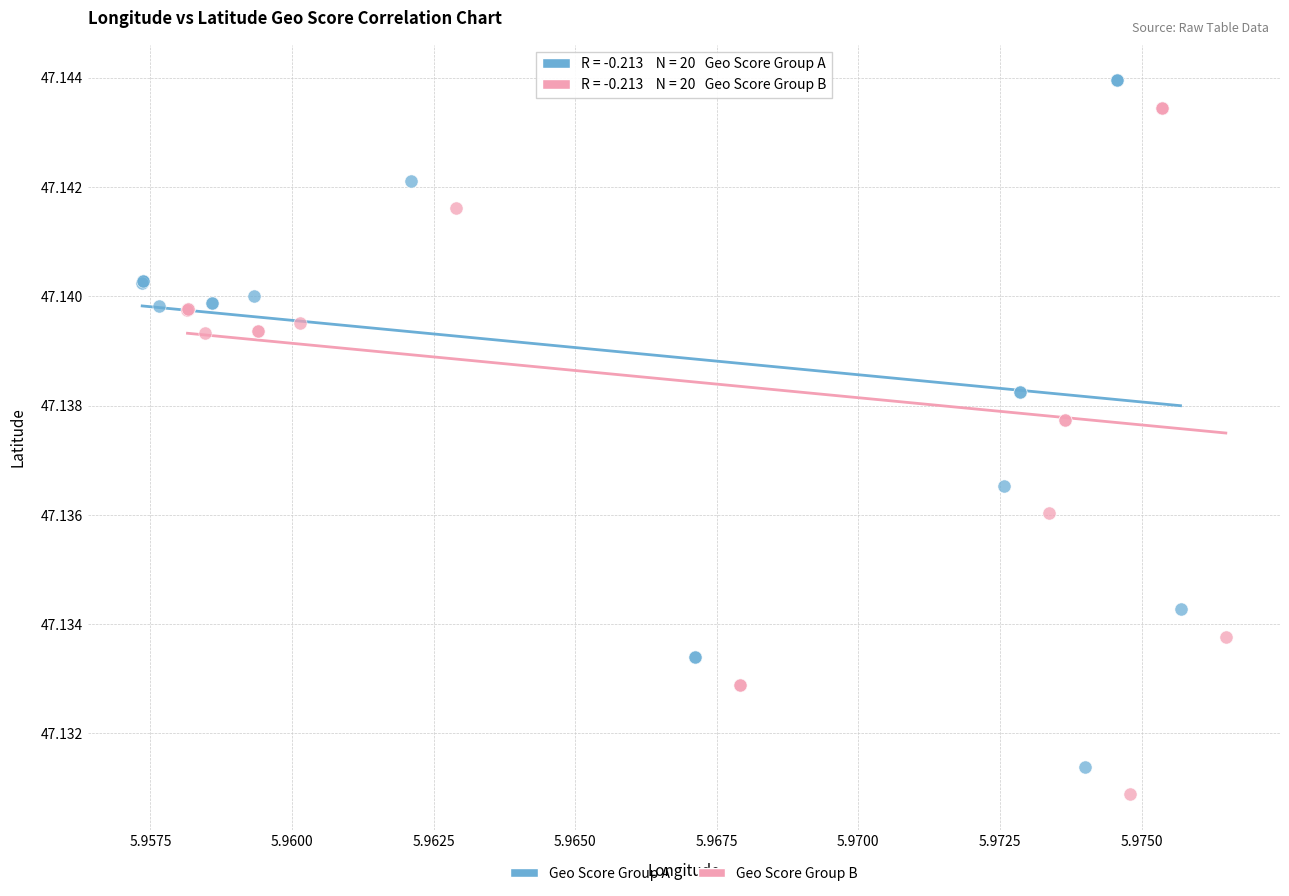

What are all the series names shown in the legend?

Geo Score Group A, Geo Score Group B